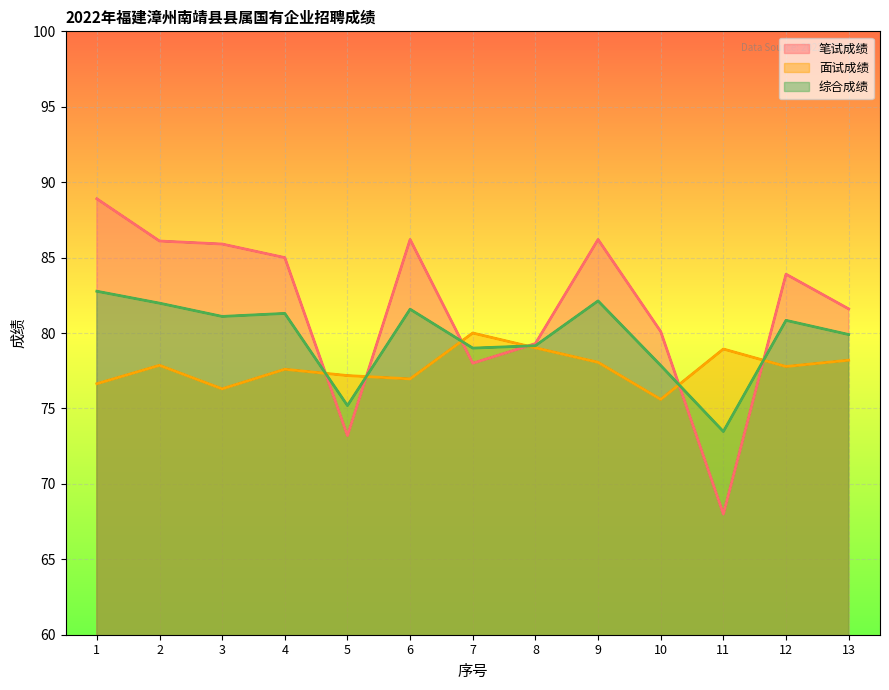

The value of 笔试成绩 at 8 is 79.3. True or false?

True